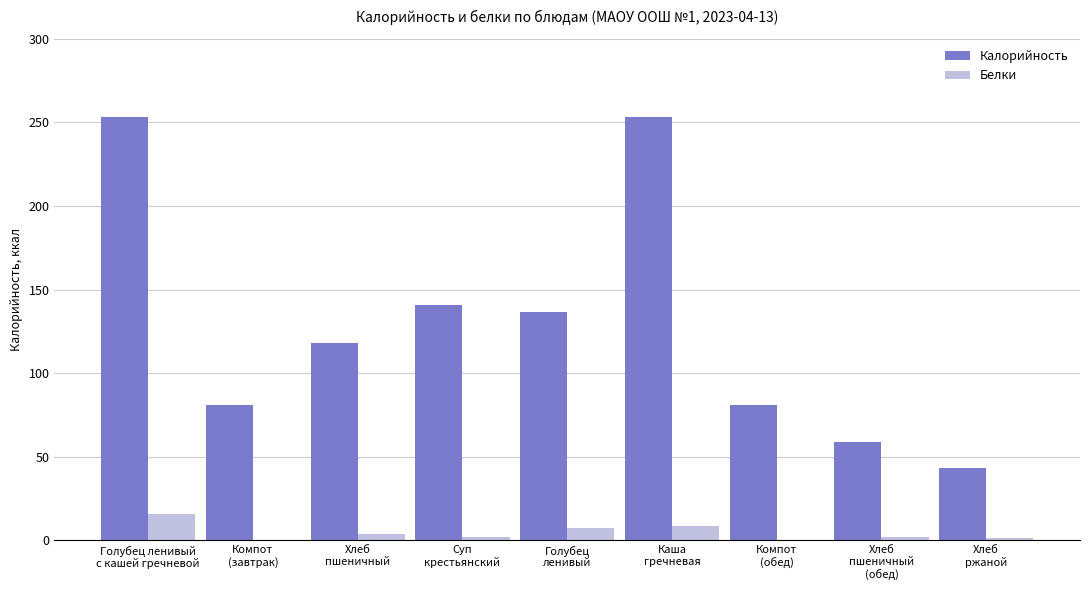

How many series are shown in this chart?

2